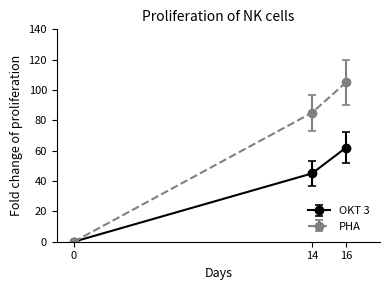

List the series in order of their peak value, highest first.

PHA, OKT 3